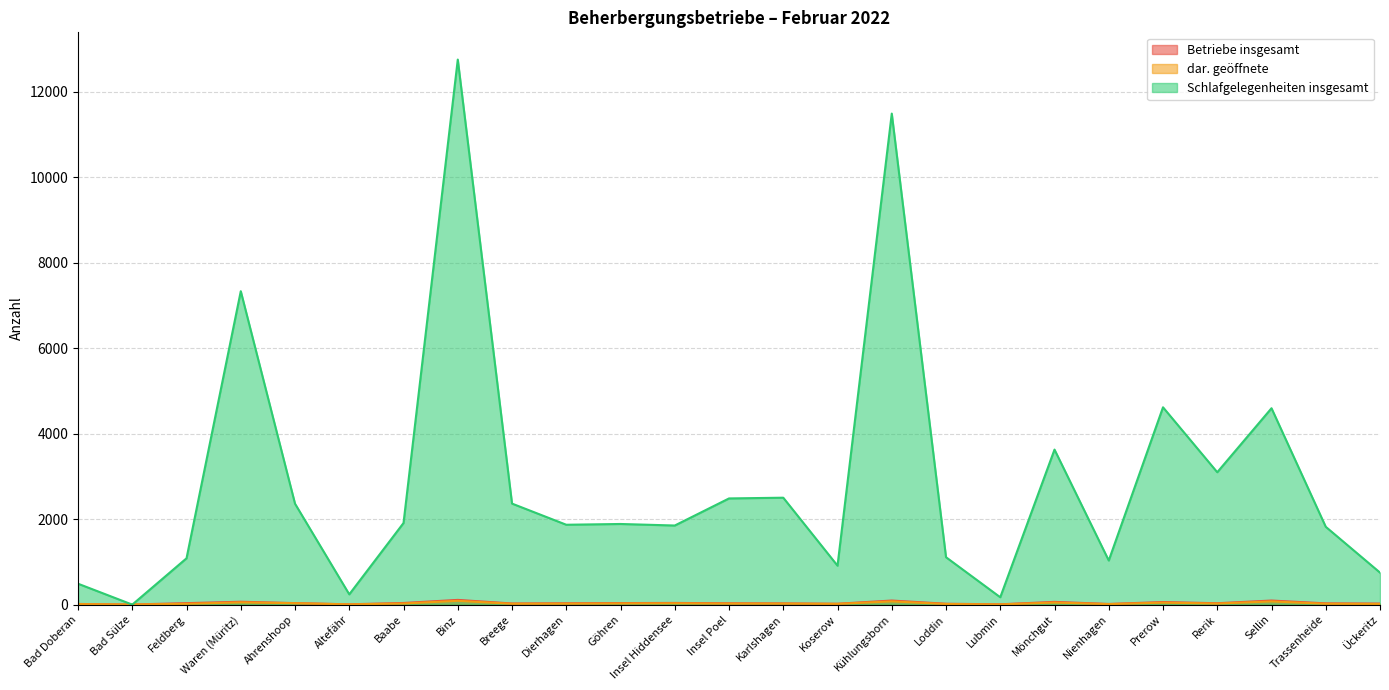

What is the label of the 19th point from the left?

Mönchgut